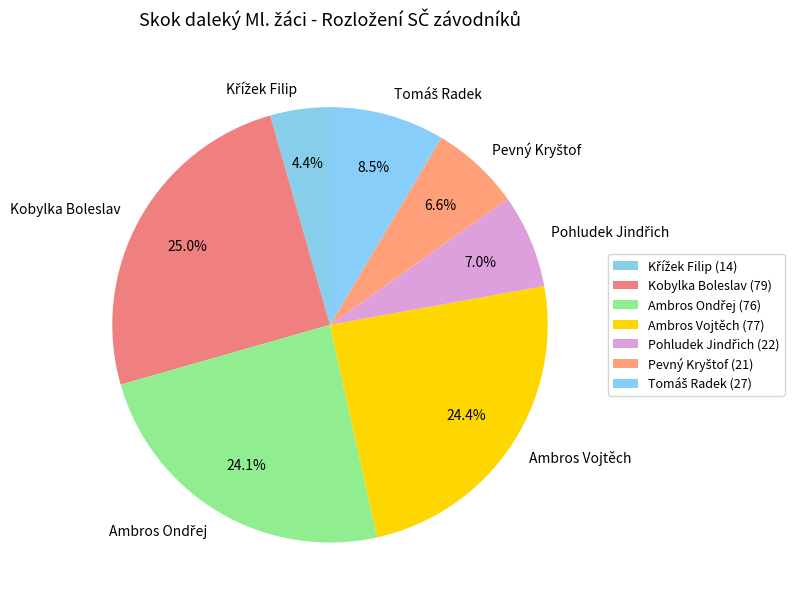

Is there any slice that represents more than half of the pie?

No